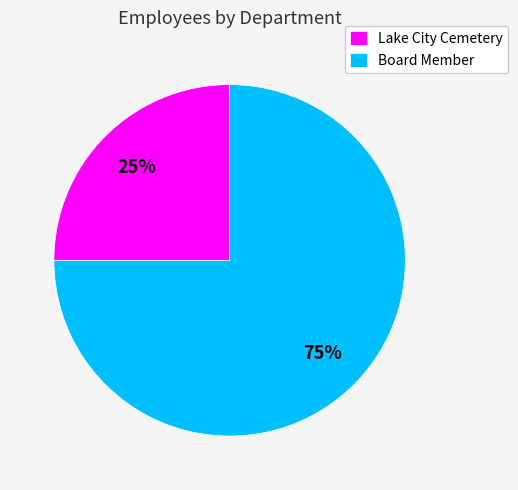

Is Board Member the majority of the pie?

Yes